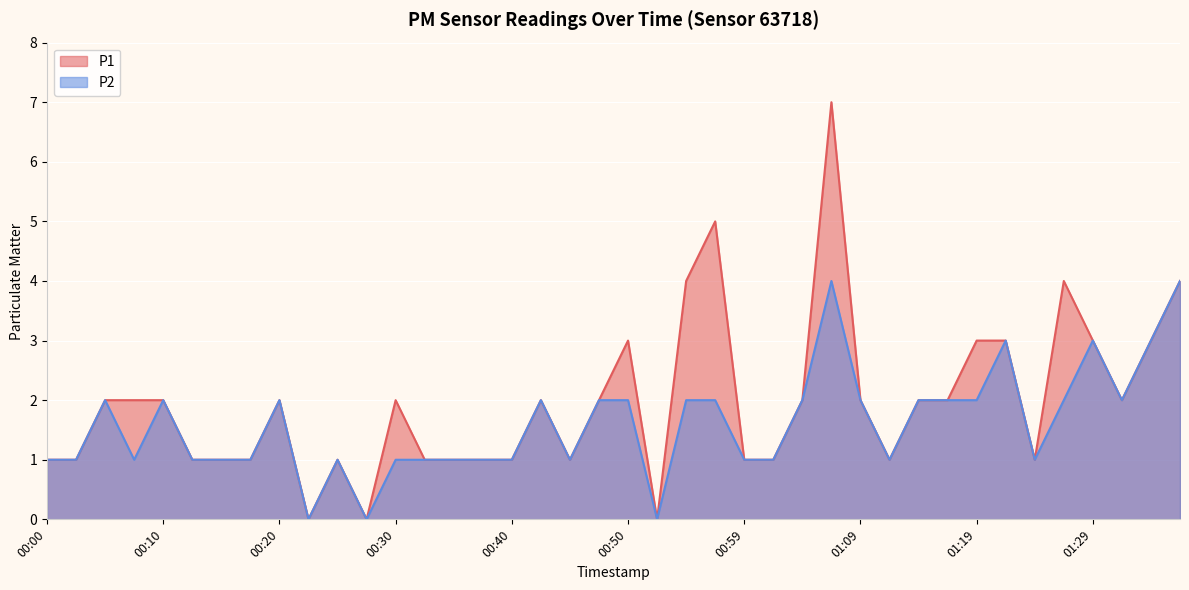

What is the maximum value shown in the chart?

7